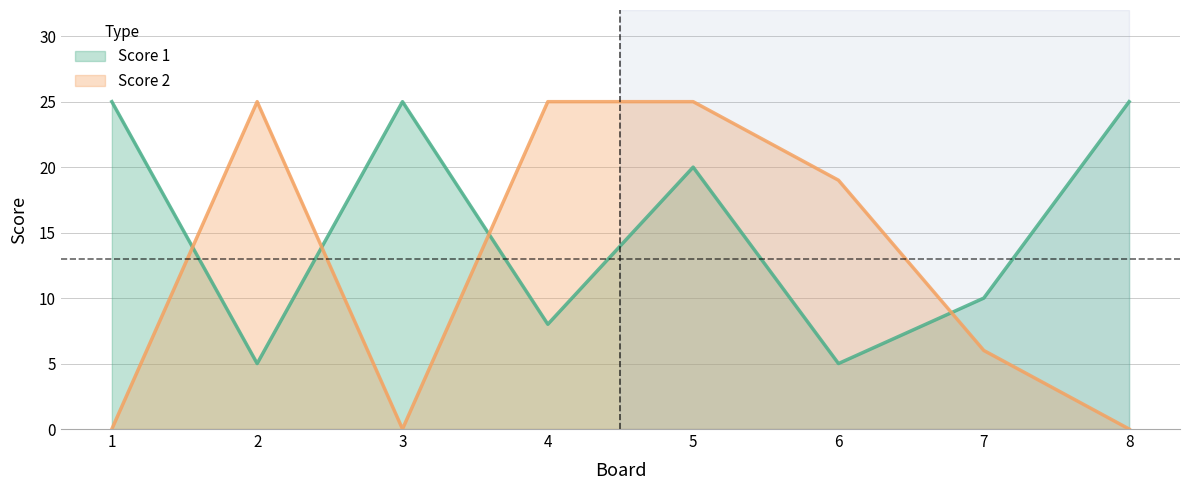

How many times do Score 2 and Score 1 cross each other?

4